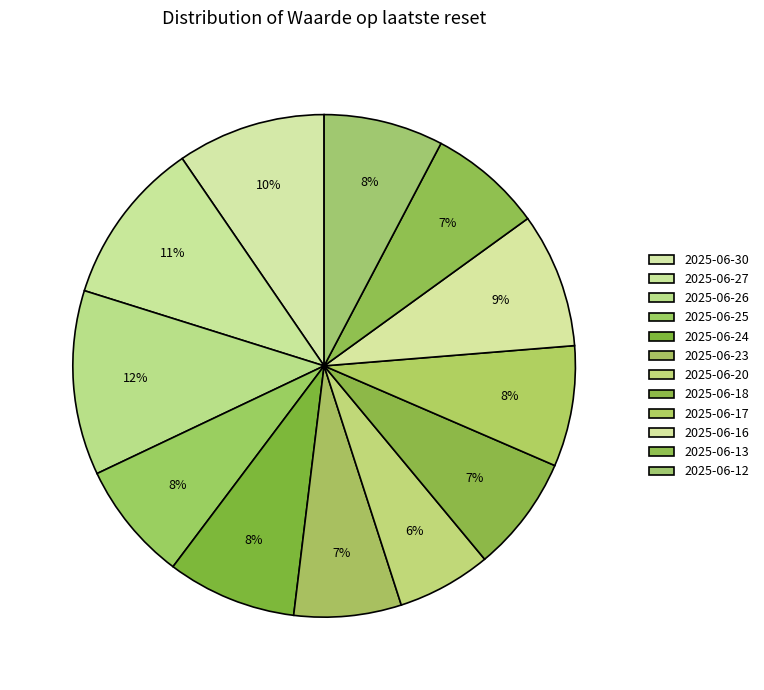

To the nearest percent, what is the difference between the 2025-06-30 and 2025-06-25 slice percentages?

2%